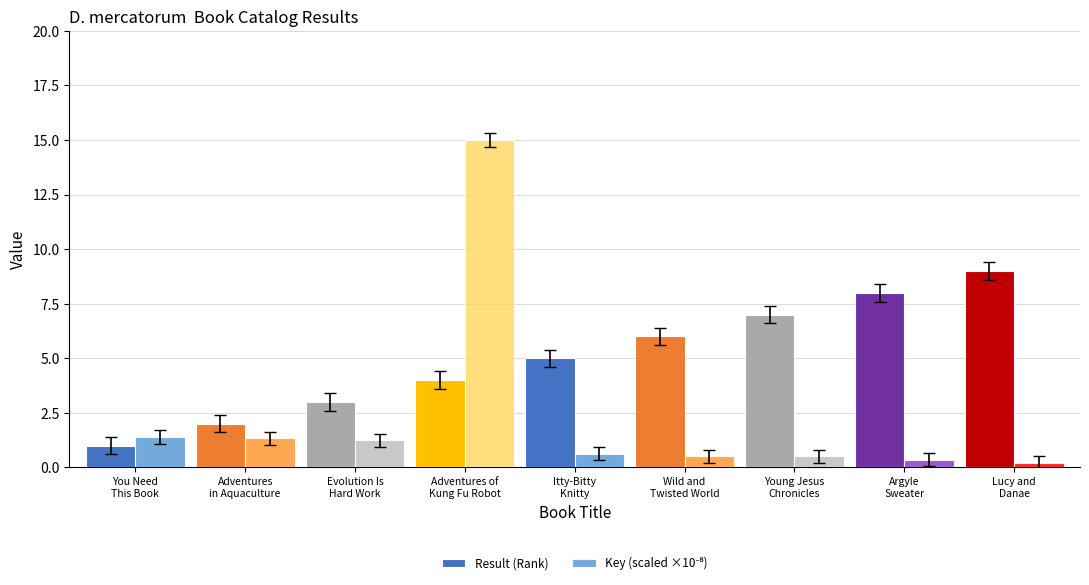

What is the average value of the Result (Rank) series?

5.0